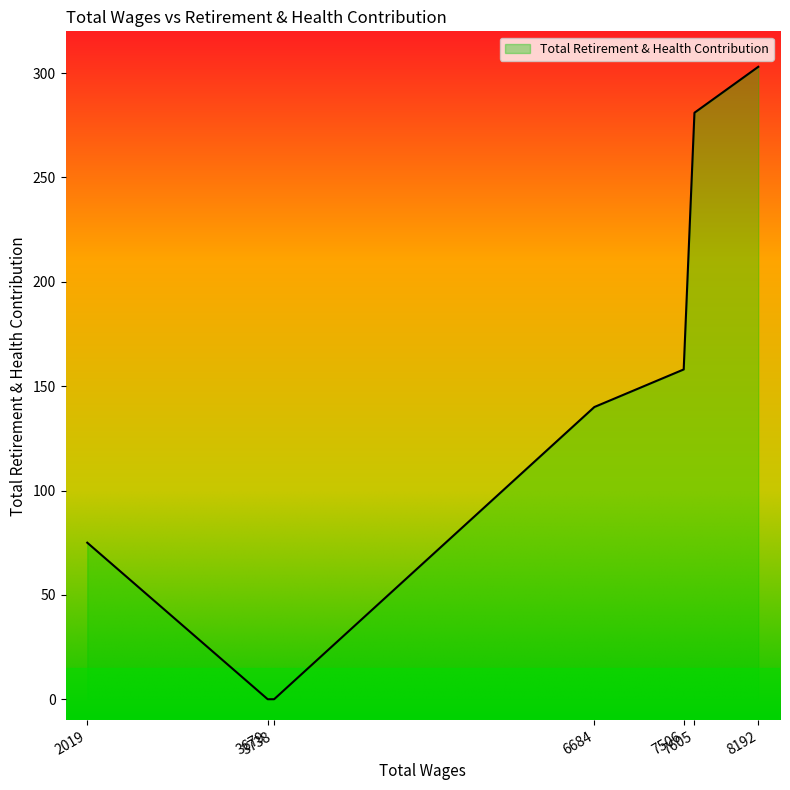

What is the difference between the maximum and minimum values?

303